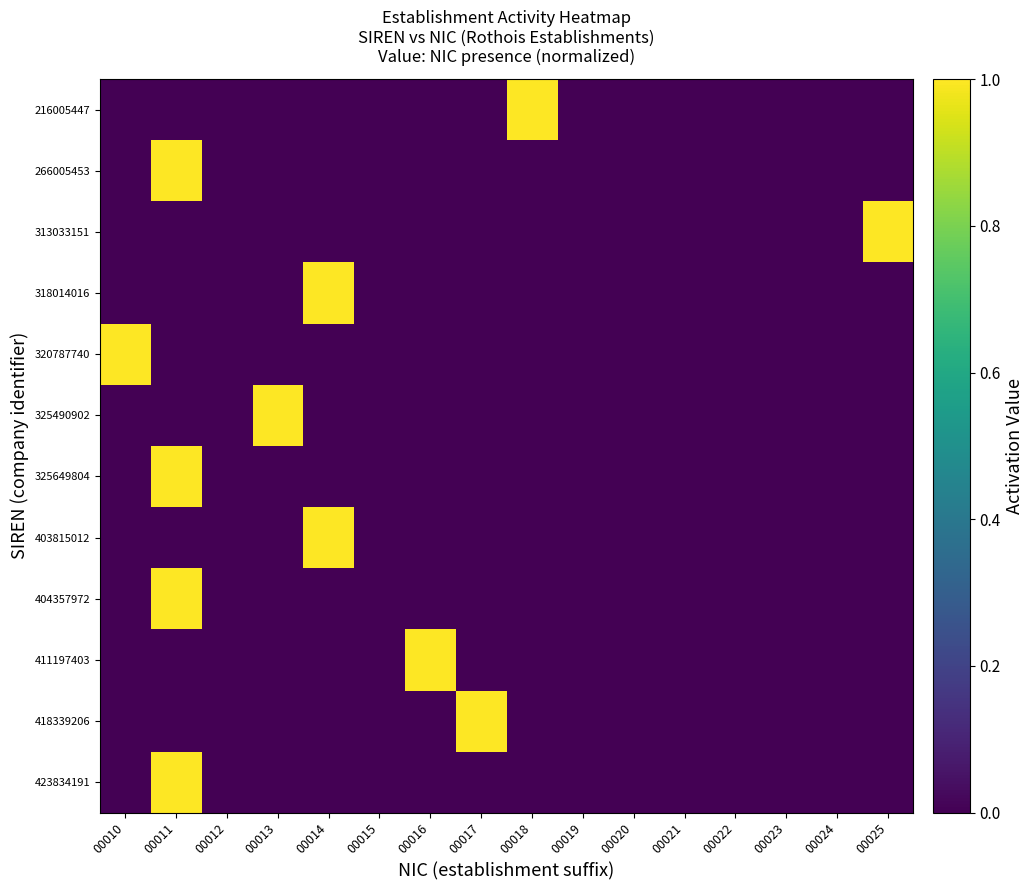

At how many categories does at least one series exceed 0?

8